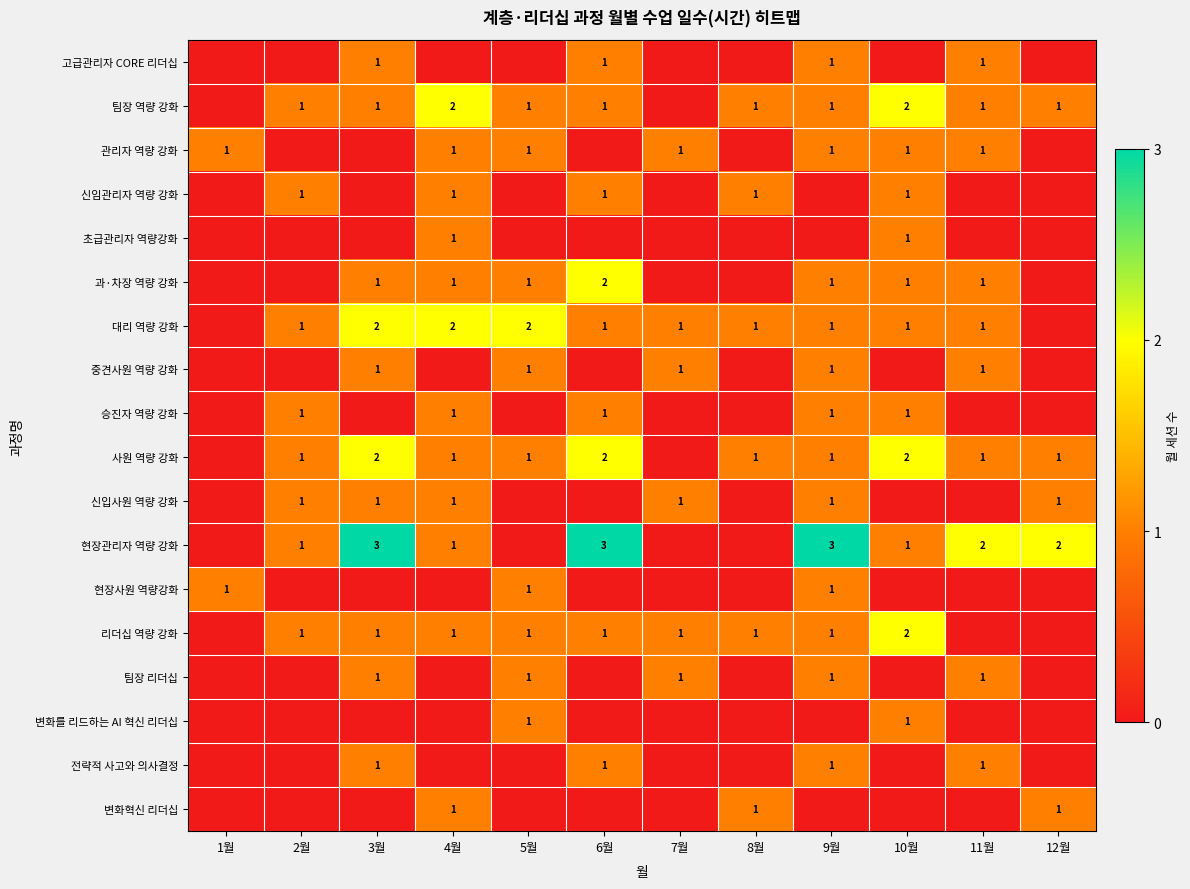

What is the difference between the highest and lowest values at 7월?

1